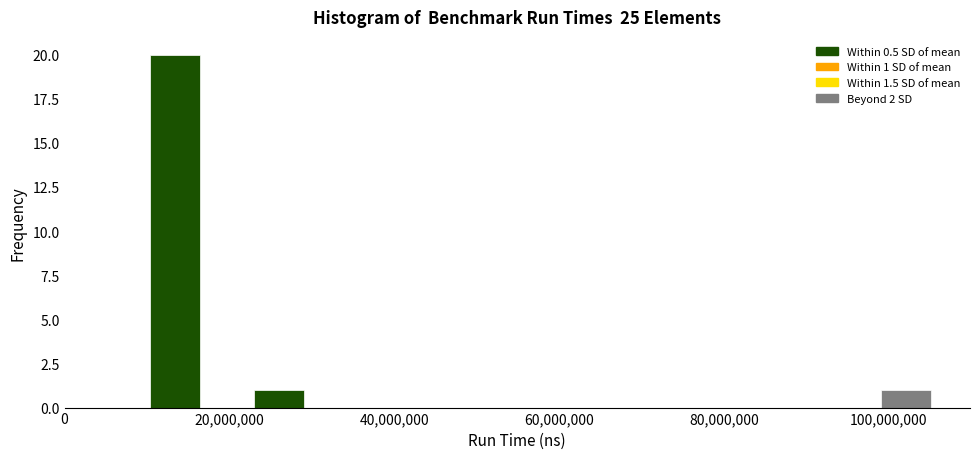

Around what value on the x-axis is the tallest bar? Give the approximate position of its centre, as read against the axis.

14000000